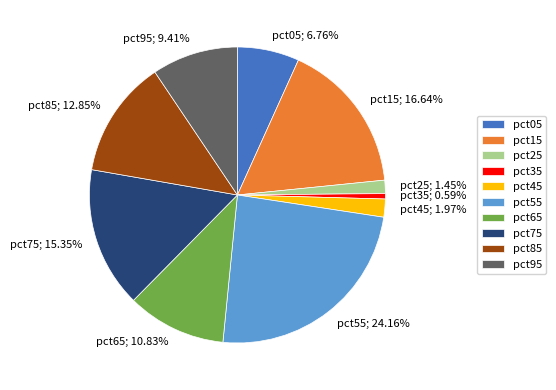

To the nearest percent, what percentage of the pie is pct45?

2%